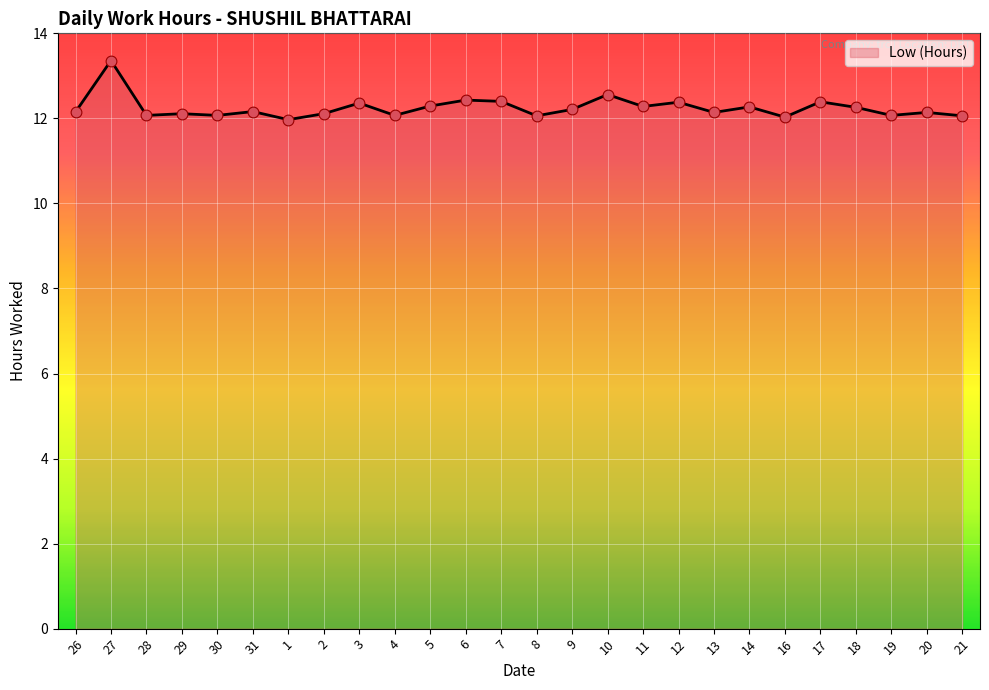

What is the change in value from 3 to 13?

-0.2